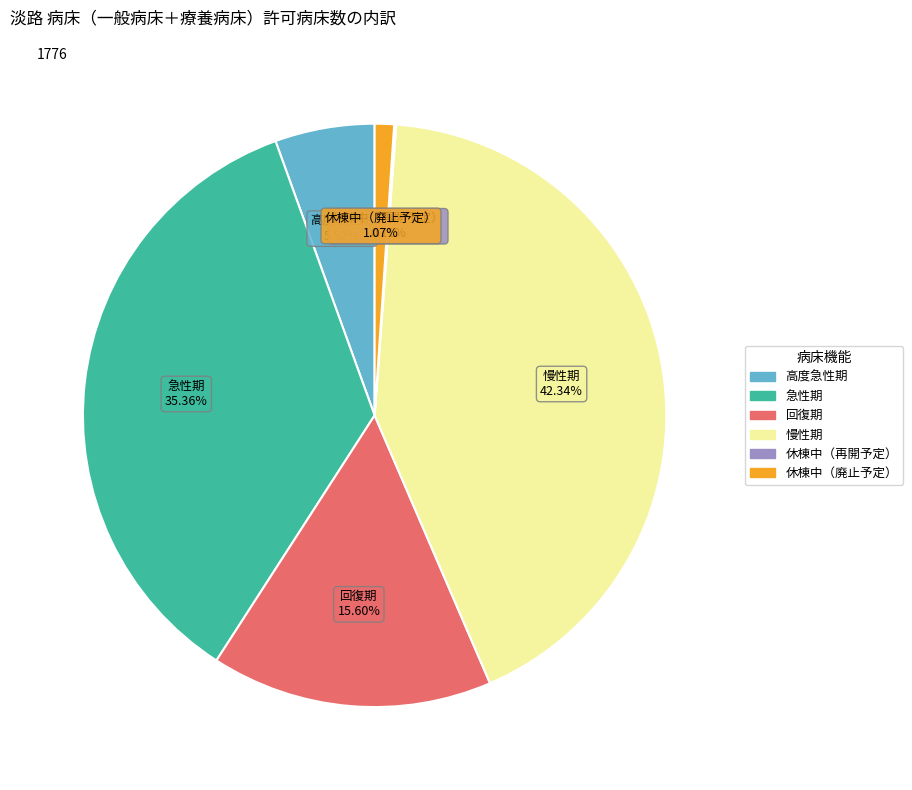

How much of the chart is everything except 休棟中（廃止予定）?

98.9%